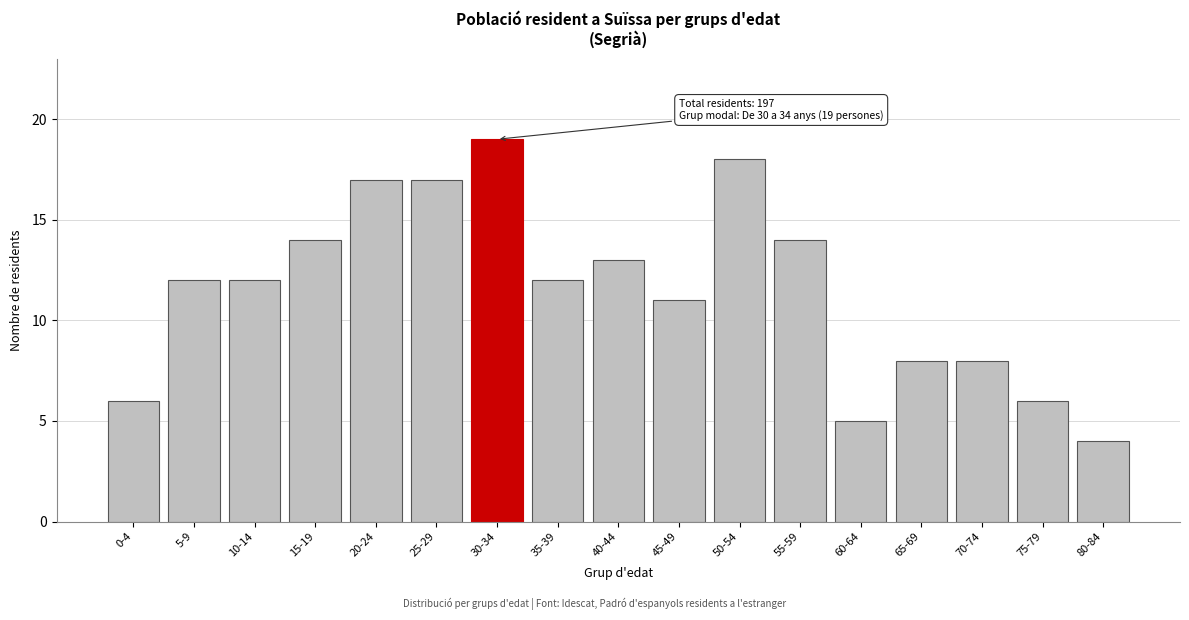

Reading left to right, what are all the values shown in this chart?

0-4=6	5-9=12	10-14=12	15-19=14	20-24=17	25-29=17	30-34=19	35-39=12	40-44=13	45-49=11	50-54=18	55-59=14	60-64=5	65-69=8	70-74=8	75-79=6	80-84=4